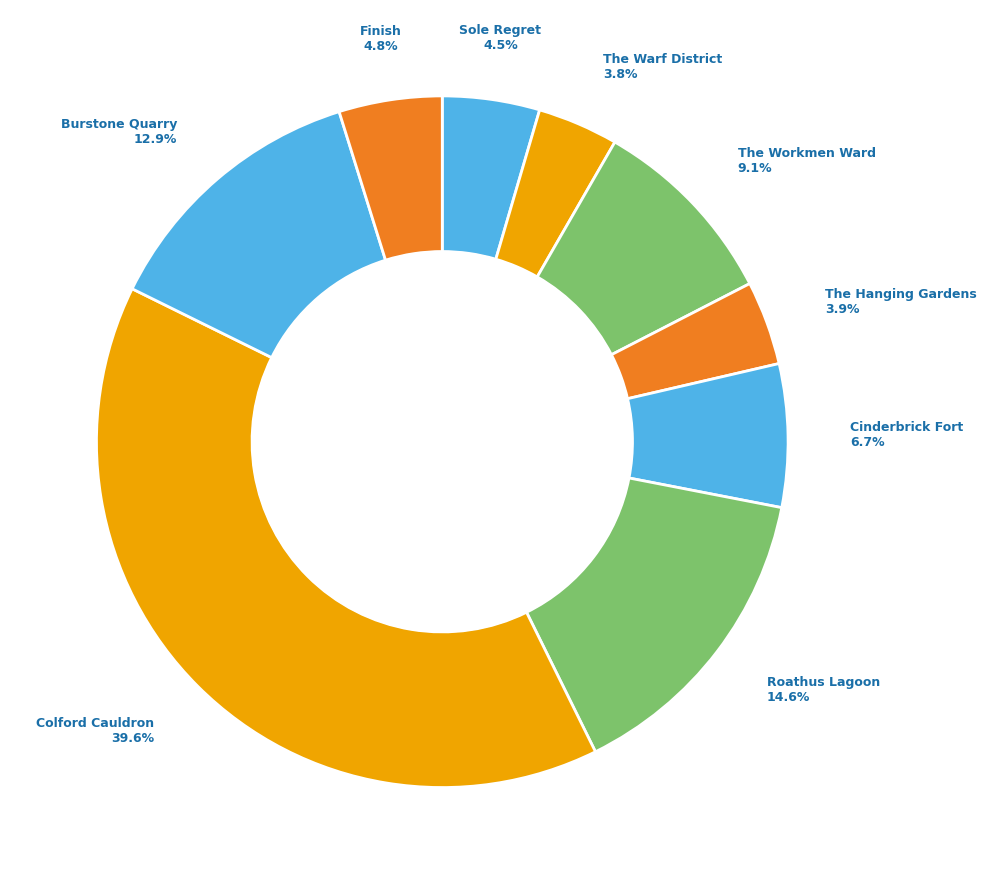

Count the number of slices in the pie.

9